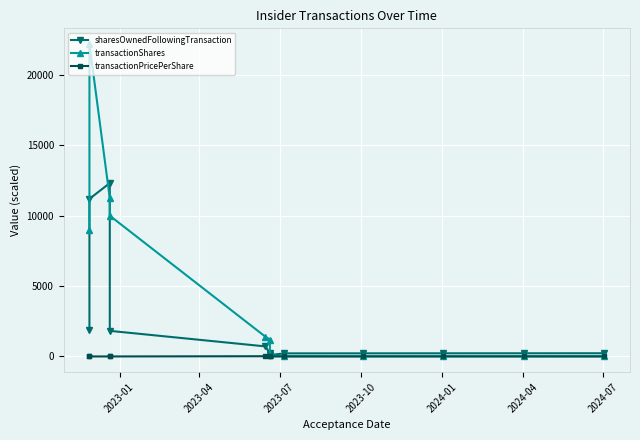

What are all the series names shown in the legend?

sharesOwnedFollowingTransaction, transactionShares, transactionPricePerShare